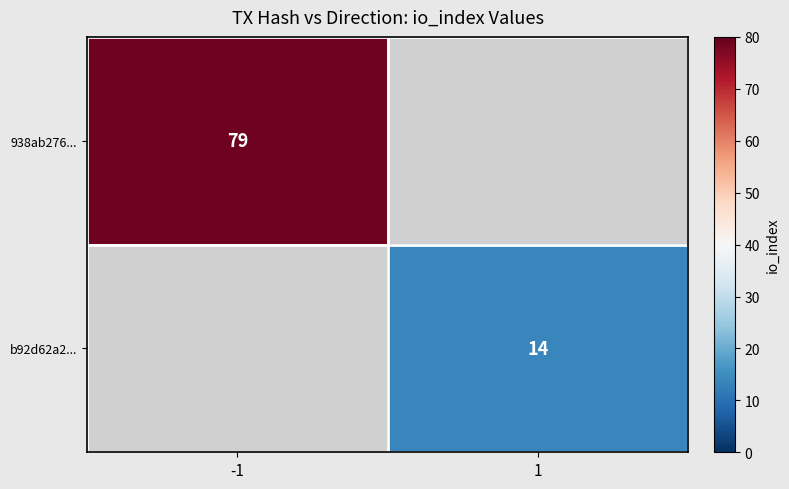

True or false: 938ab276... has a value of 79 at -1.

True